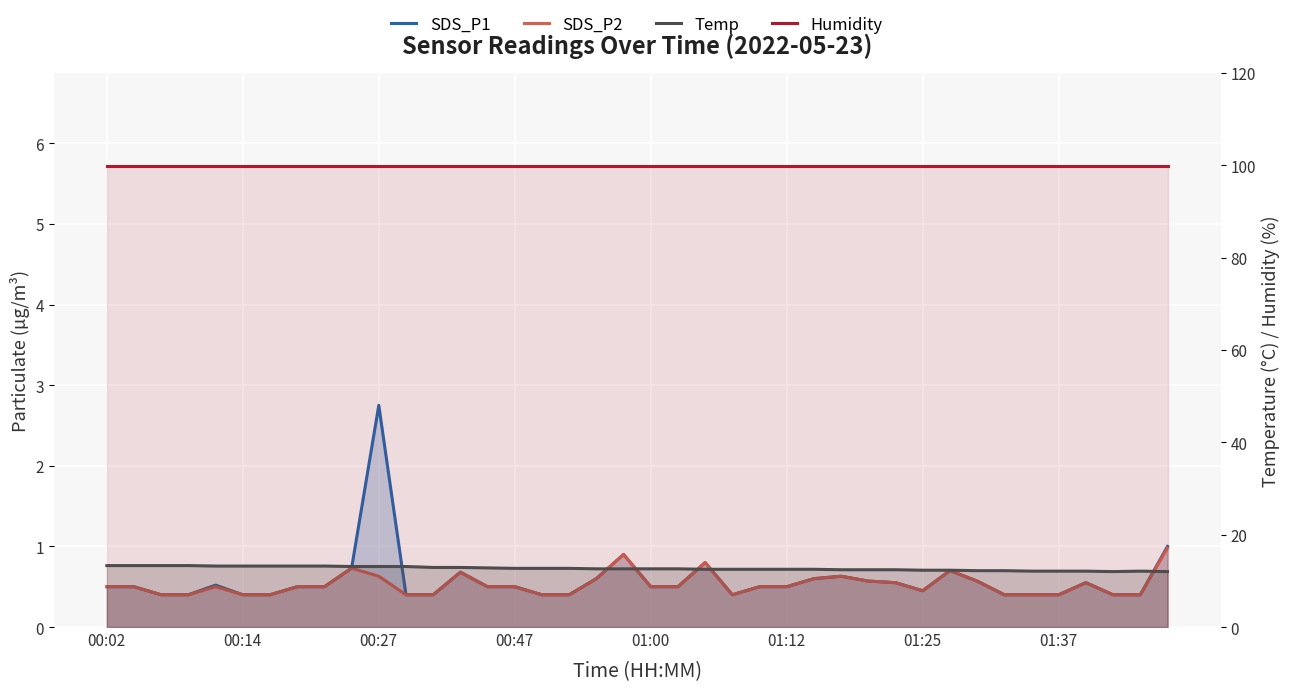

Is the value of SDS_P2 at 39 greater than the value of SDS_P1 at 35?

Yes